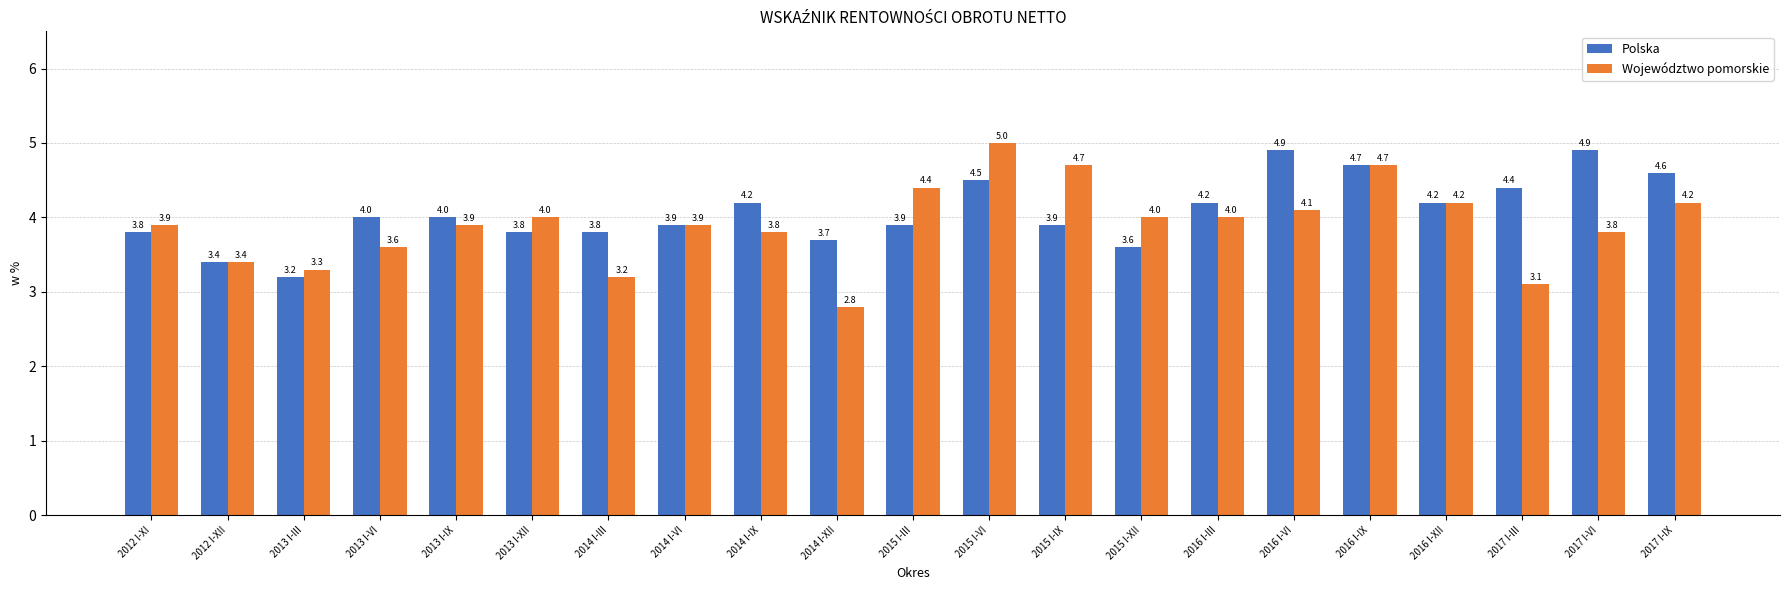

The value of Polska at 2012 I-XII is 1.9. True or false?

False